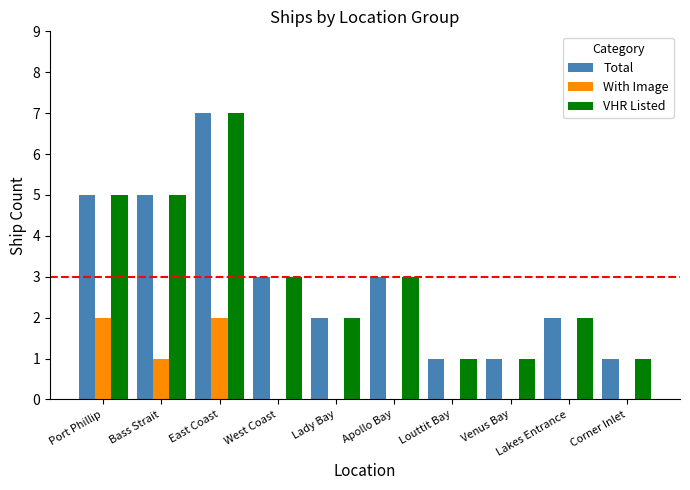

Count the Total values in the range 1 to 5.

9